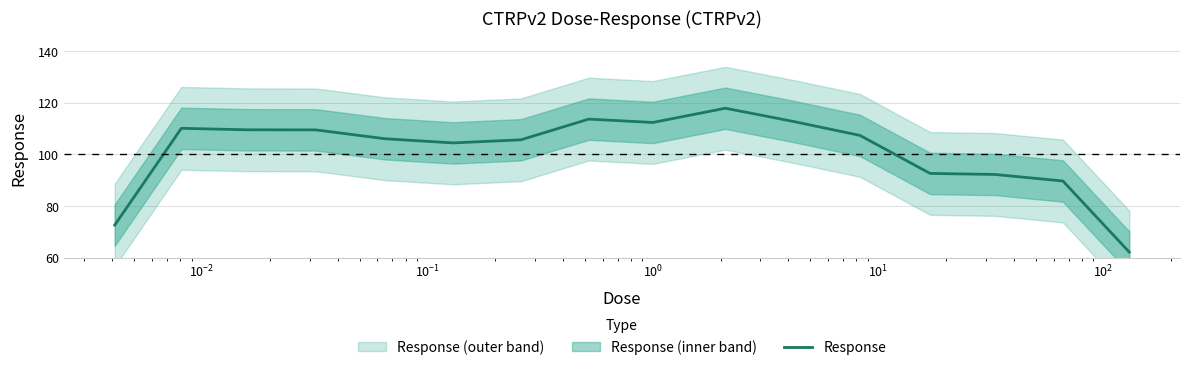

Count the number of values greater than 107.

8